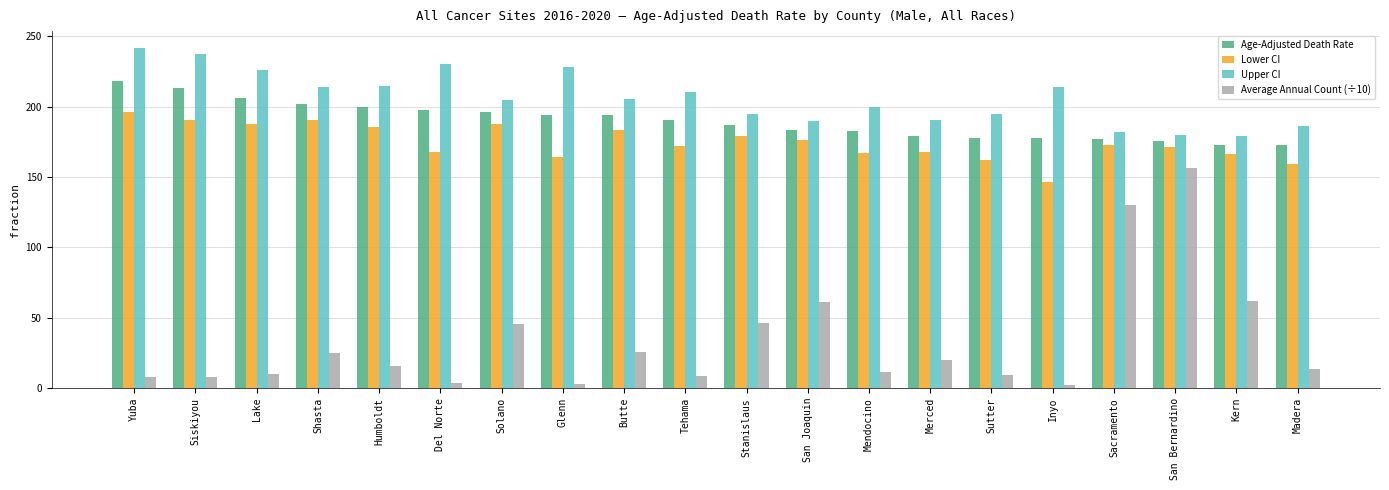

Where does the Average Annual Count (÷10) series first go above 16?

Shasta